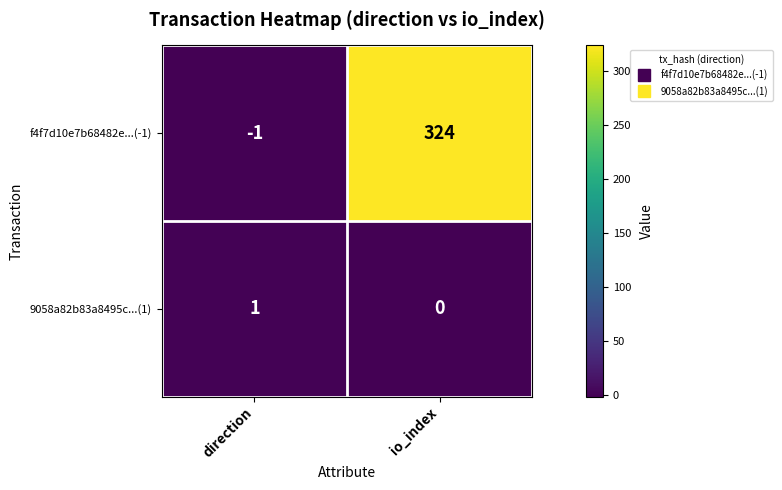

List the series in order of their overall mean, lowest first.

9058a82b83a8495c...(1), f4f7d10e7b68482e...(-1)